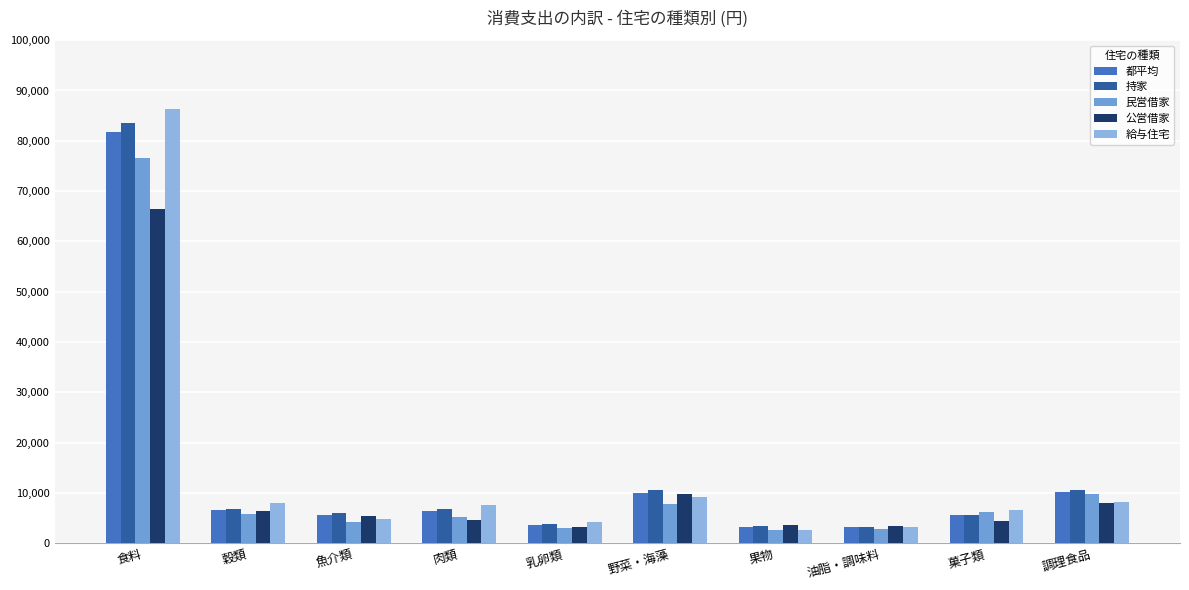

What value does the 持家 series have at 乳卵類, to the nearest 50?

3800